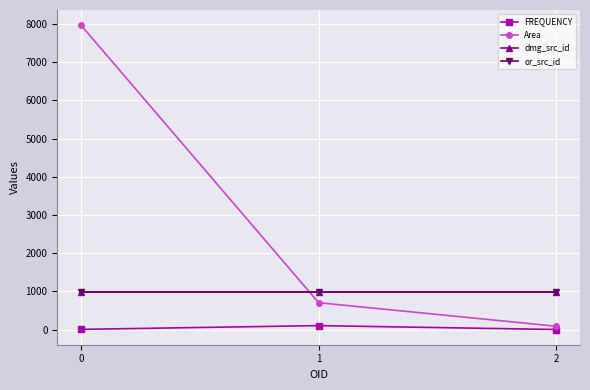

Which series has the widest spread of values?

Area